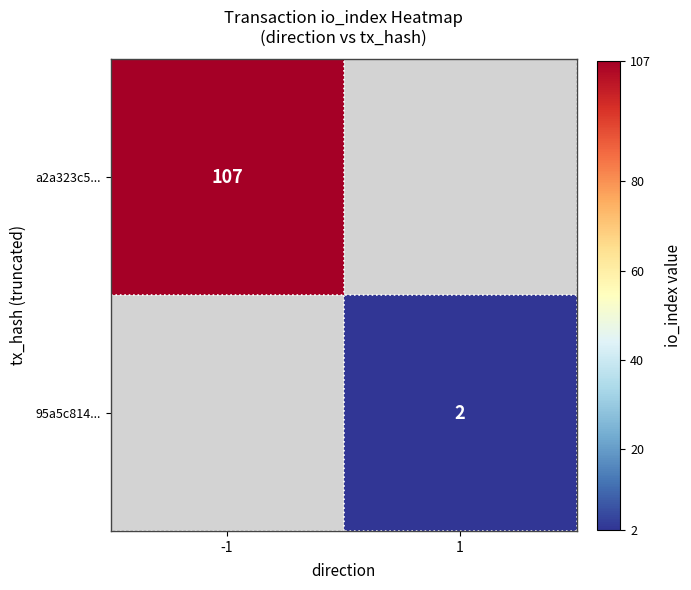

The 95a5c814... series shows 1 at 1. True or false?

False